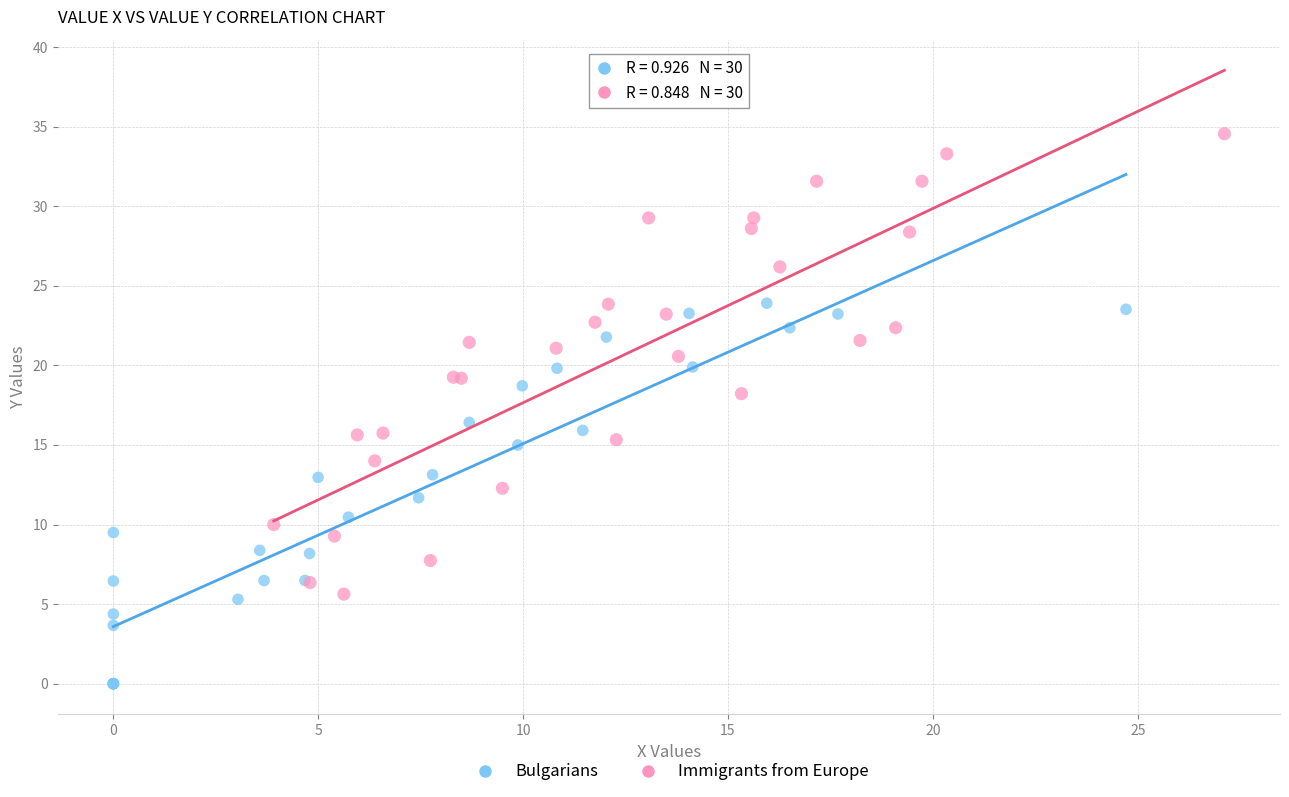

What are all the series names shown in the legend?

Bulgarians, Immigrants from Europe